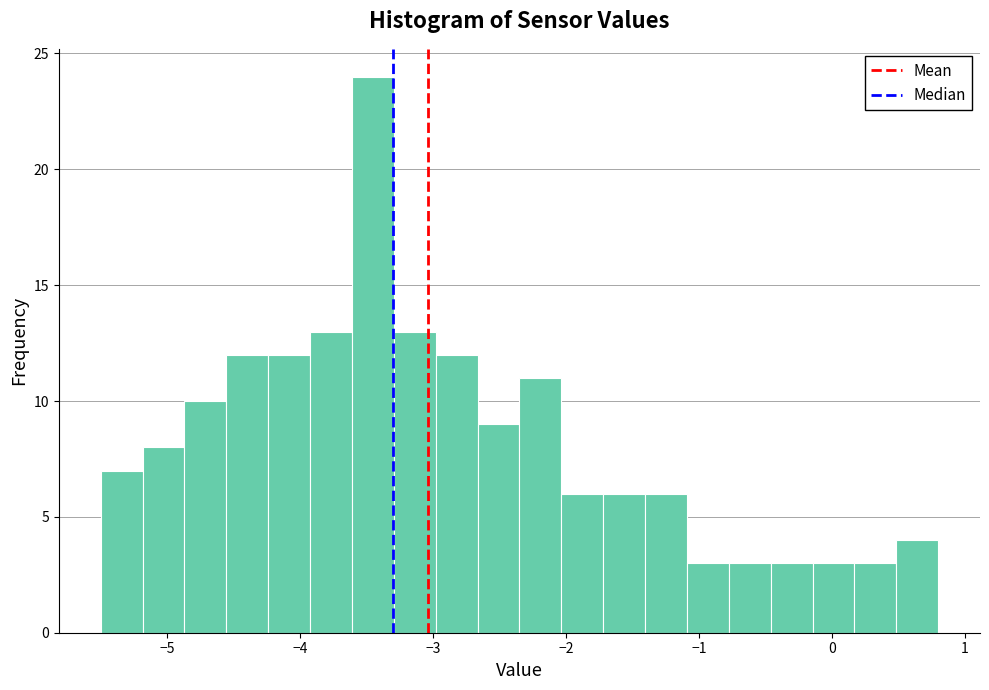

Around what value on the x-axis is the tallest bar? Give the approximate position of its centre, as read against the axis.

-3.5